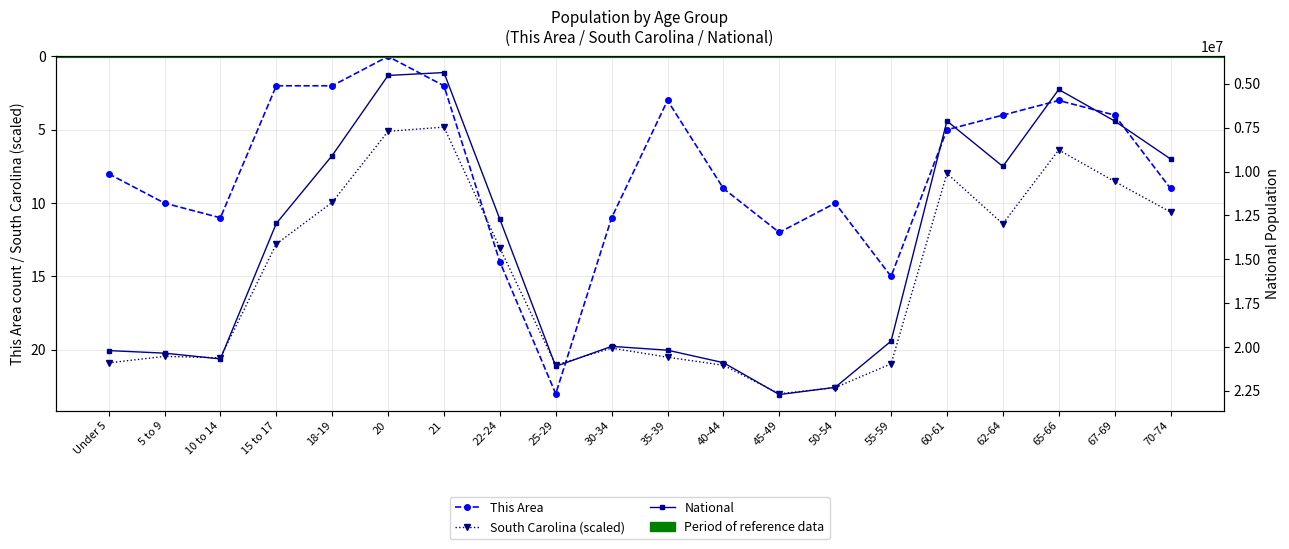

The South Carolina (scaled) series shows 21.0 at 25-29. True or false?

True